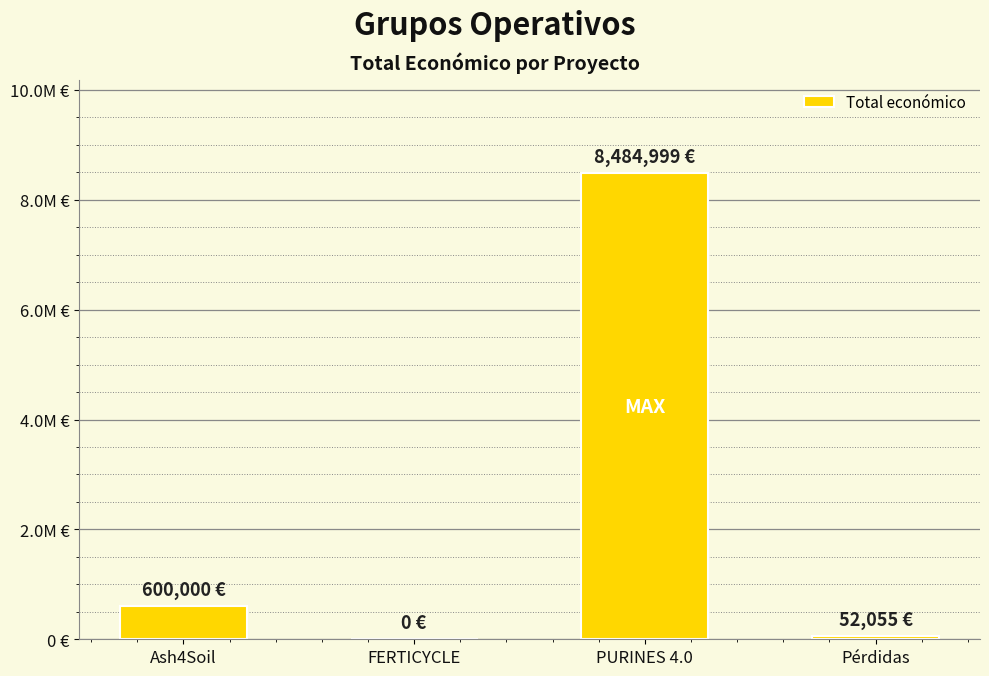

The value at Ash4Soil is 600000. True or false?

True